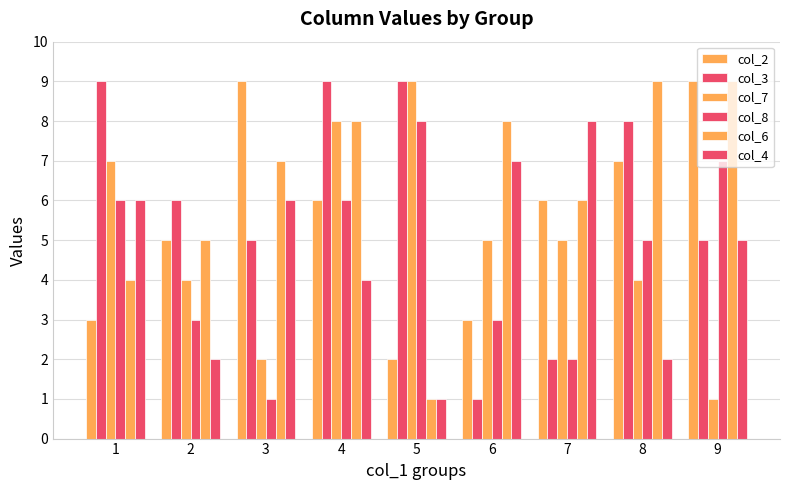

Reading left to right, transcribe all the data shown in this chart.

col_2: 1=3	2=5	3=9	4=6	5=2	6=3	7=6	8=7	9=9
col_3: 1=9	2=6	3=5	4=9	5=9	6=1	7=2	8=8	9=5
col_7: 1=7	2=4	3=2	4=8	5=9	6=5	7=5	8=4	9=1
col_8: 1=6	2=3	3=1	4=6	5=8	6=3	7=2	8=5	9=7
col_6: 1=4	2=5	3=7	4=8	5=1	6=8	7=6	8=9	9=9
col_4: 1=6	2=2	3=6	4=4	5=1	6=7	7=8	8=2	9=5